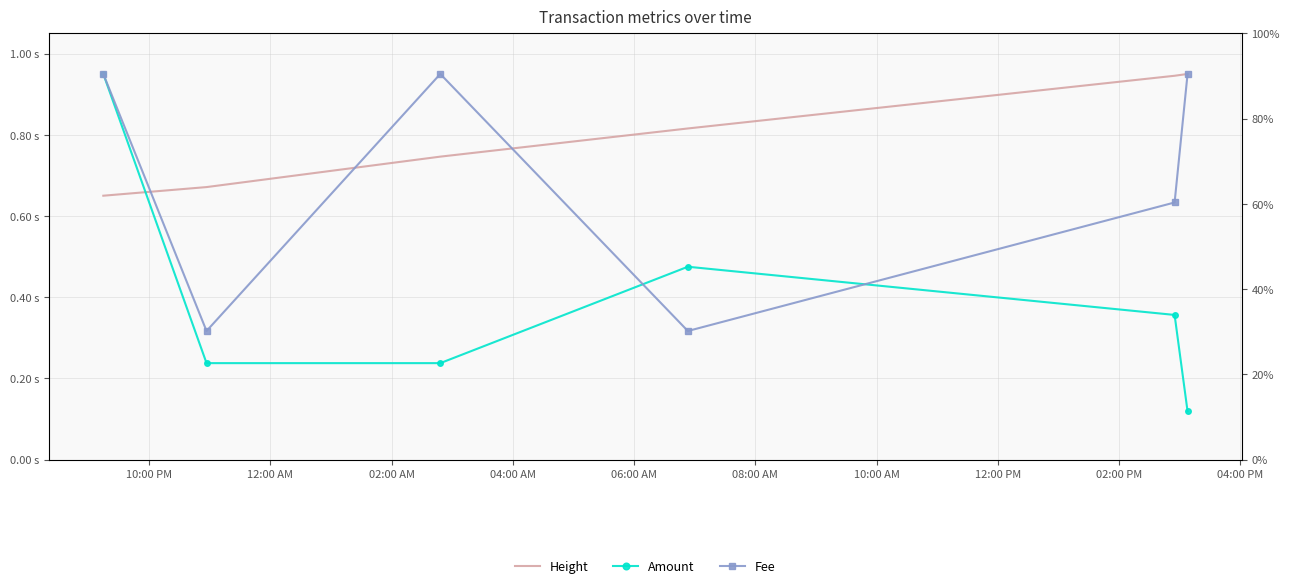

What are all the series names shown in the legend?

Height, Amount, Fee